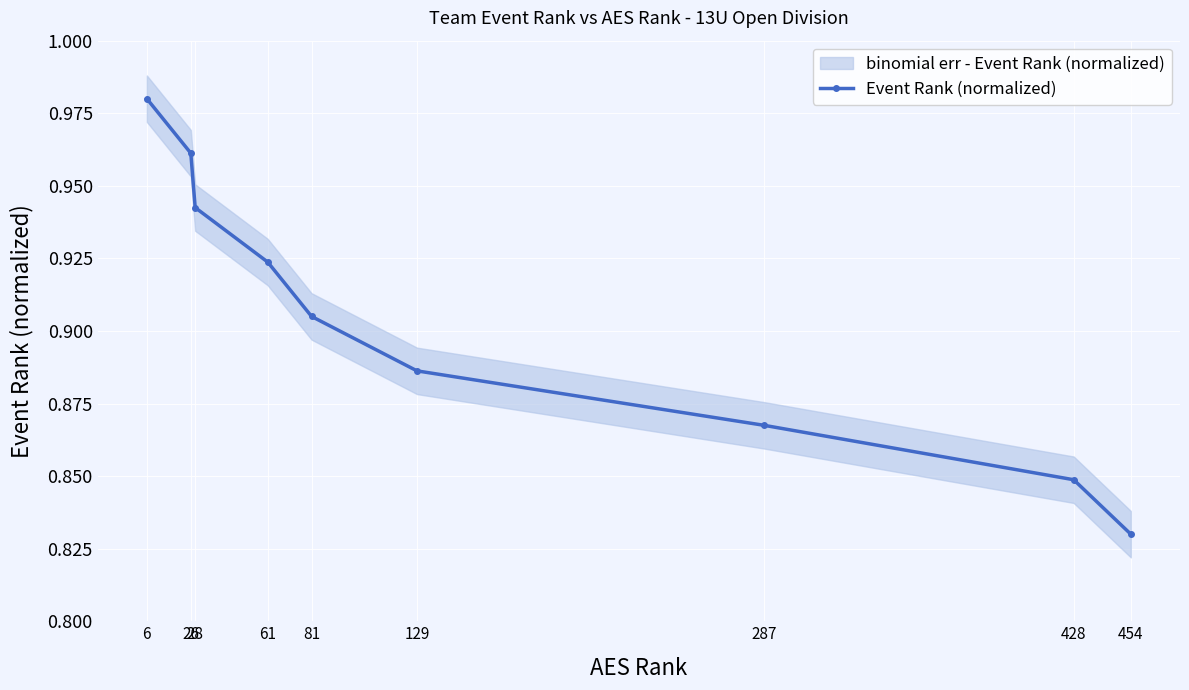

Reading left to right, transcribe all the data shown in this chart.

1.0	1.0	0.9	0.9	0.9	0.9	0.9	0.8	0.8